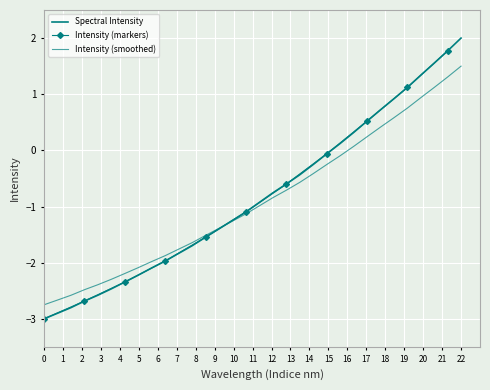

True or false: the data shows 0.1 at 222.4538.

False